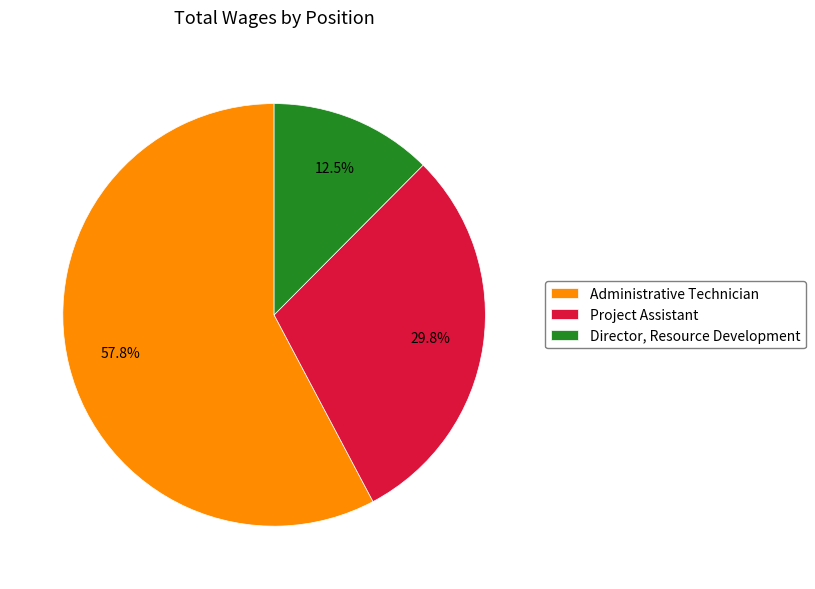

The Administrative Technician slice represents 58% of the pie. True or false?

True